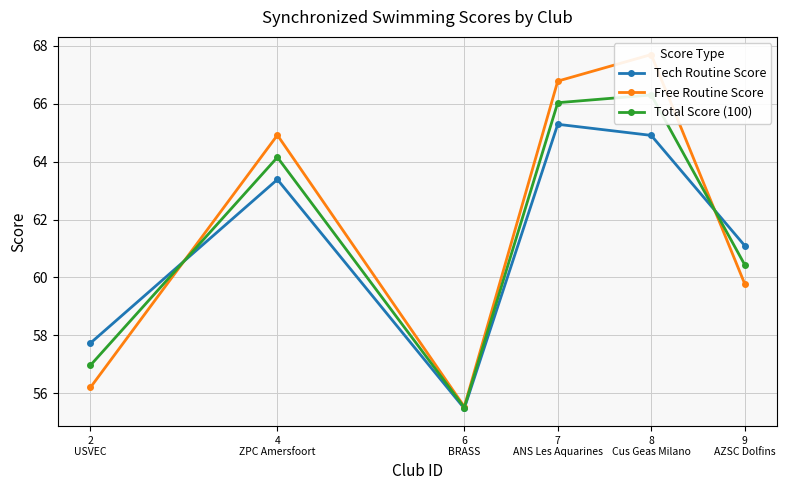

Reading right to left, list all the values displayed in this chart.

Tech Routine Score: 9
AZSC Dolfins=61.1	8
Cus Geas Milano=64.9	7
ANS Les Aquarines=65.3	6
BRASS=55.5	4
ZPC Amersfoort=63.4	2
USVEC=57.7
Free Routine Score: 9
AZSC Dolfins=59.8	8
Cus Geas Milano=67.7	7
ANS Les Aquarines=66.8	6
BRASS=55.5	4
ZPC Amersfoort=64.9	2
USVEC=56.2
Total Score (100): 9
AZSC Dolfins=60.4	8
Cus Geas Milano=66.3	7
ANS Les Aquarines=66.0	6
BRASS=55.5	4
ZPC Amersfoort=64.2	2
USVEC=57.0